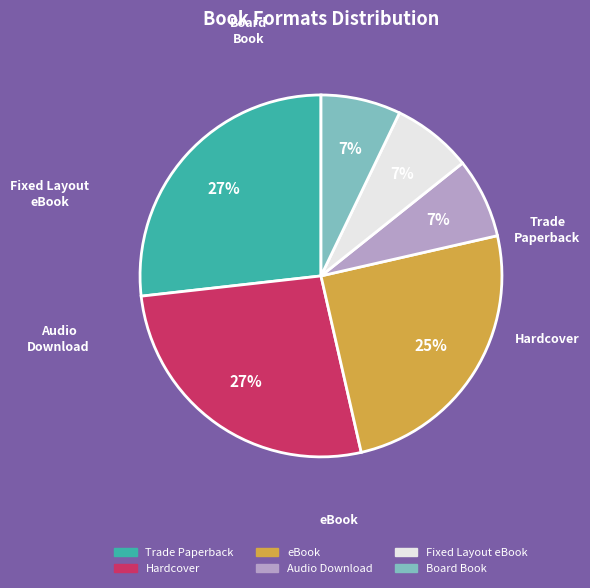

True or false: Board Book accounts for 1% of the total.

False